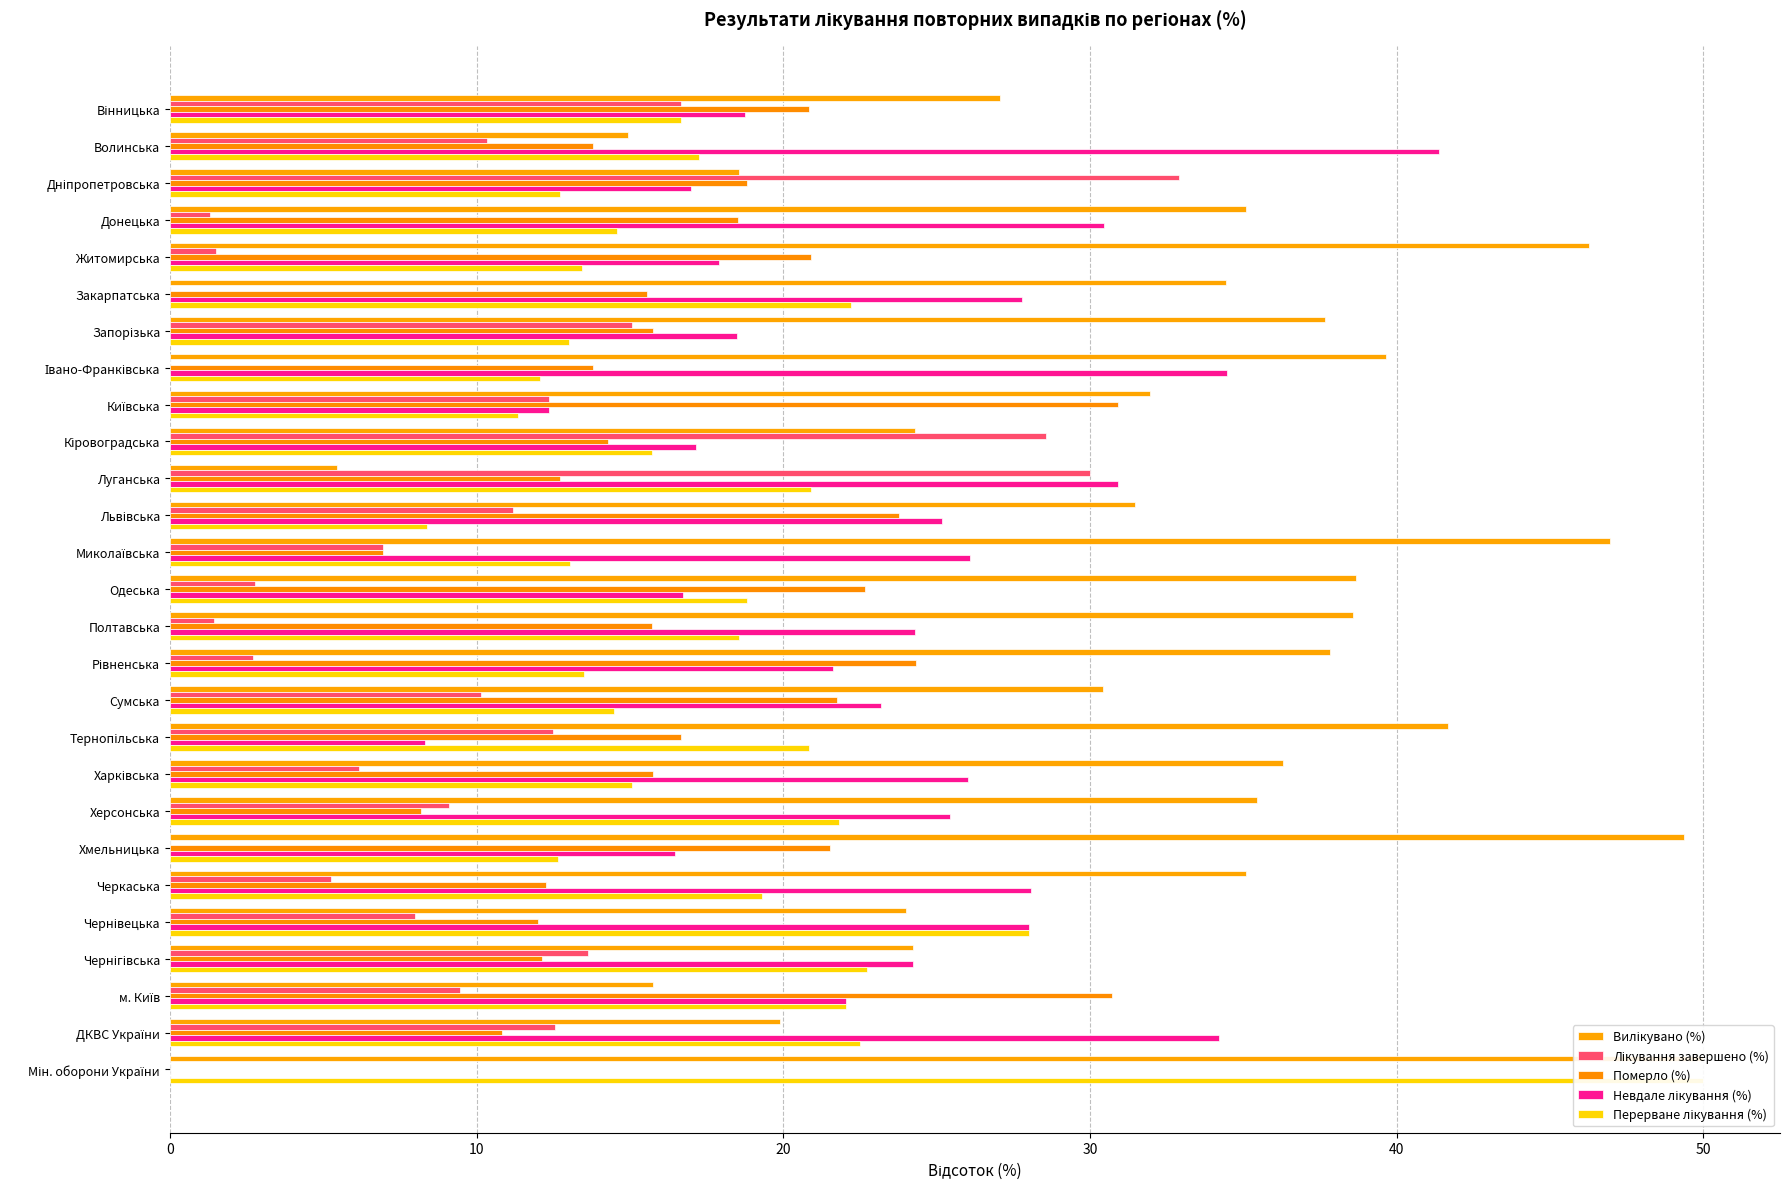

List the series in order of their peak value, lowest first.

Померло (%), Лікування завершено (%), Невдале лікування (%), Вилікувано (%), Перерване лікування (%)